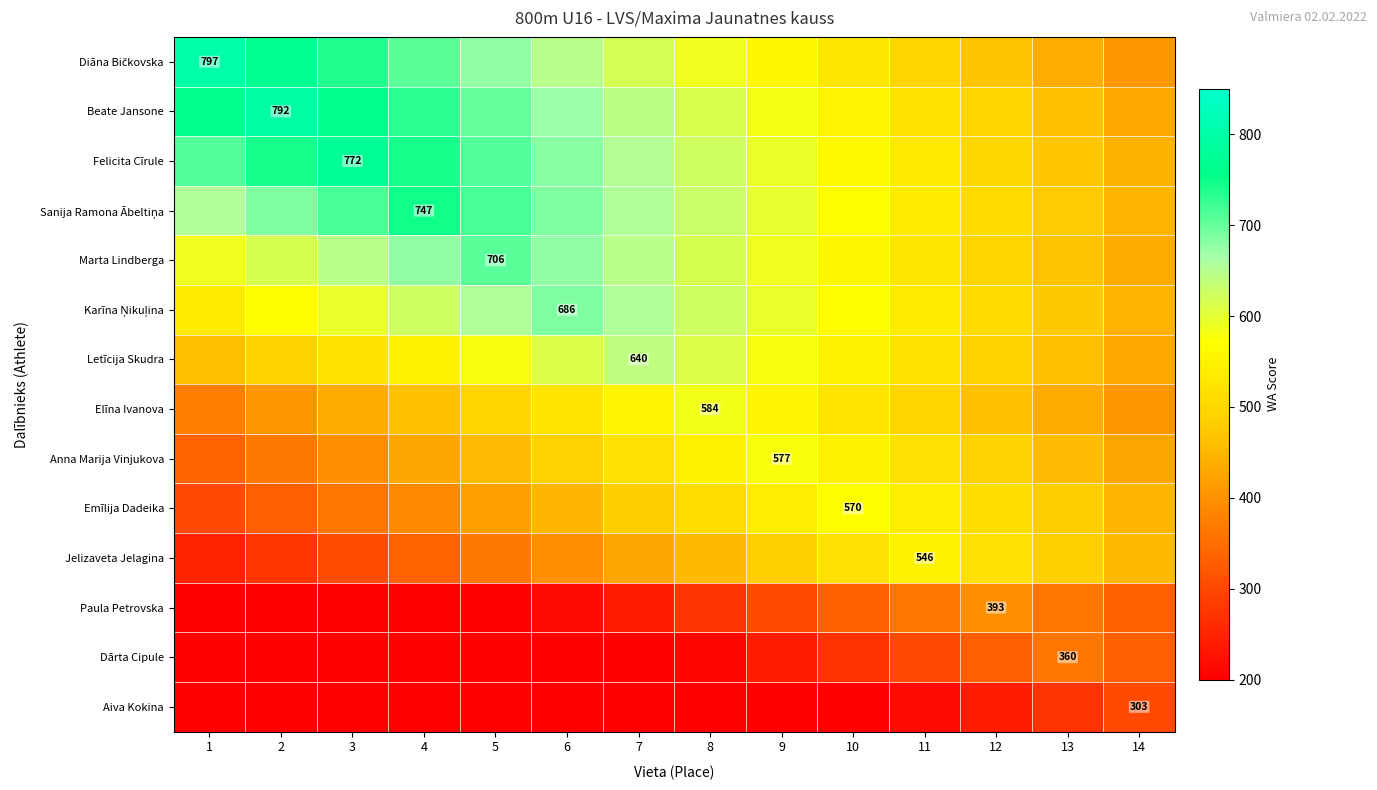

The Elīna Ivanova series shows 584 at 8. True or false?

True